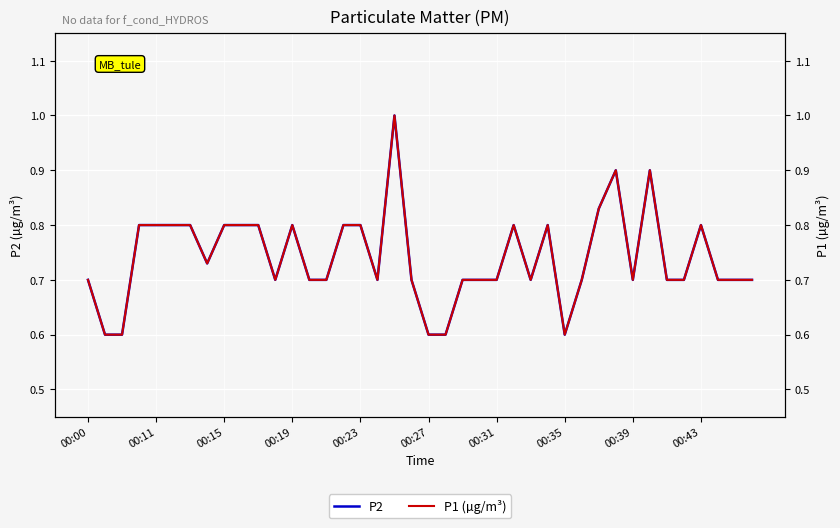

What is the highest value of the P2 series?

1.0